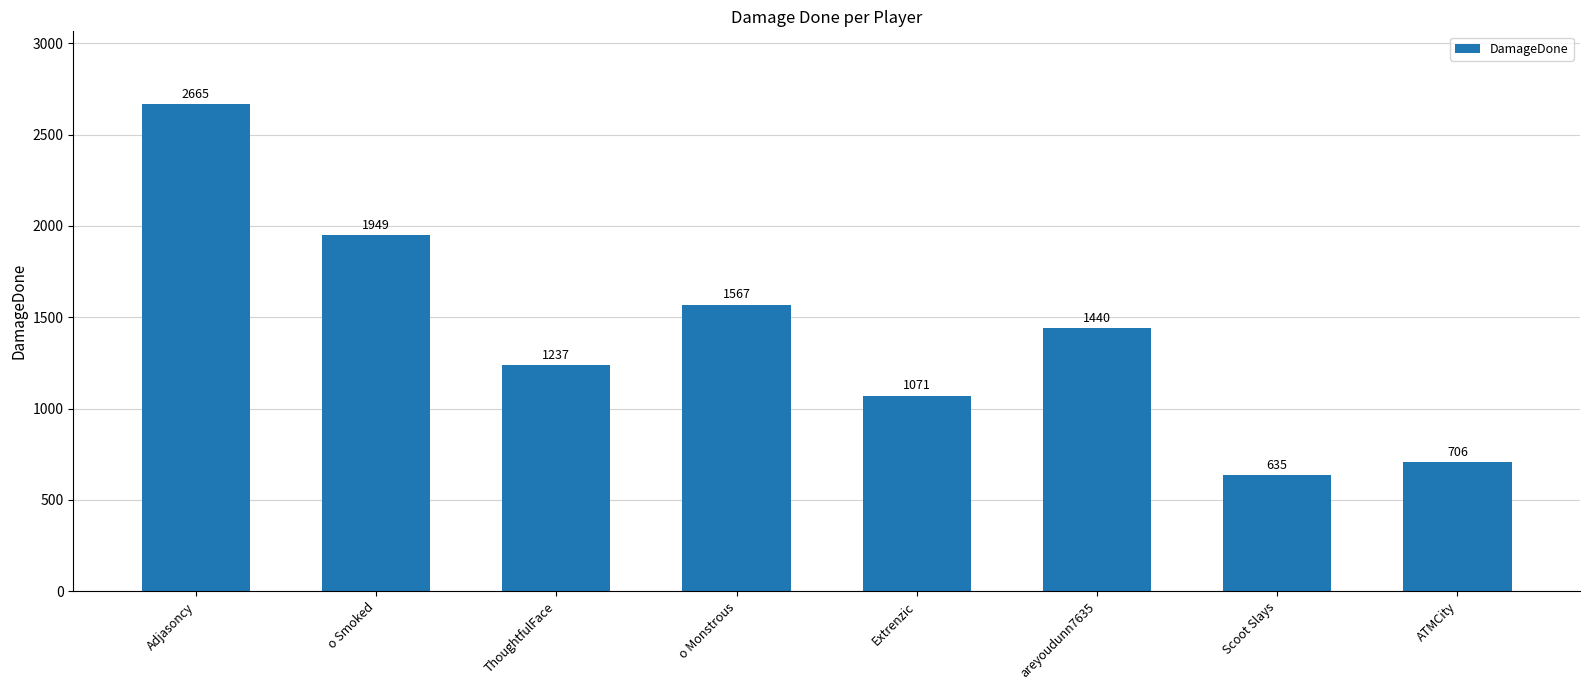

What is the label of the 4th bar from the right?

Extrenzic